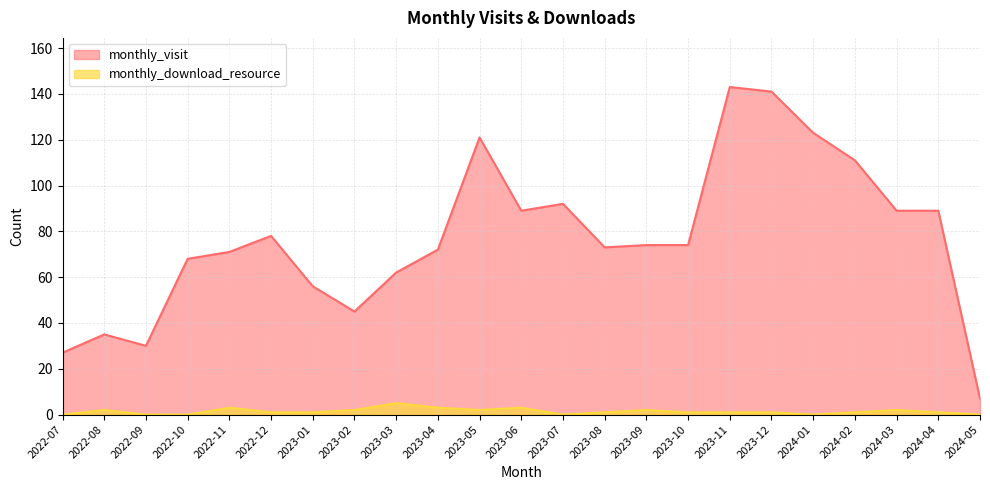

Reading right to left, extract all data points from this chart.

monthly_visit: 7	89	89	111	123	141	143	74	74	73	92	89	121	72	62	45	56	78	71	68	30	35	27
monthly_download_resource: 0	1	2	1	0	1	1	1	2	1	0	3	2	3	5	2	1	1	3	0	0	2	0